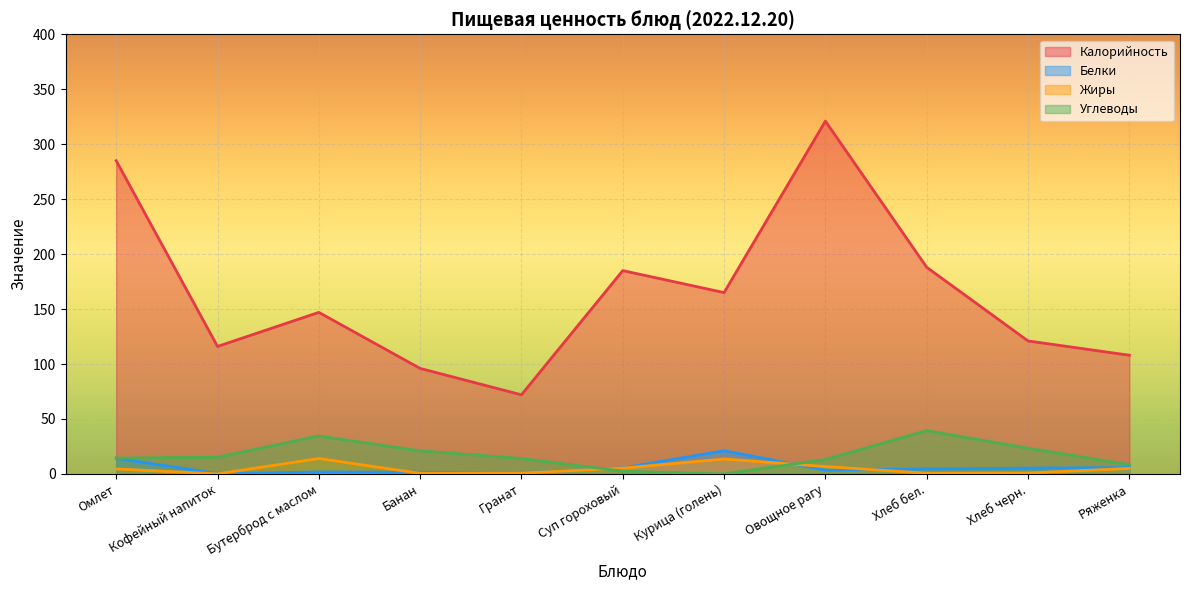

Reading left to right, list all the values displayed in this chart.

Калорийность: Омлет=285.0	Кофейный напиток=116.0	Бутерброд с маслом=147.0	Банан=96.0	Гранат=72.0	Суп гороховый=185.0	Курица (голень)=165.0	Овощное рагу=321.0	Хлеб бел.=188.0	Хлеб черн.=121.0	Ряженка=108.0
Белки: Омлет=14.3	Кофейный напиток=0.3	Бутерброд с маслом=1.8	Банан=1.5	Гранат=0.7	Суп гороховый=5.5	Курица (голень)=21.1	Овощное рагу=3.4	Хлеб бел.=4.6	Хлеб черн.=5.3	Ряженка=5.8
Жиры: Омлет=4.5	Кофейный напиток=0.1	Бутерброд с маслом=14.0	Банан=0.5	Гранат=0.7	Суп гороховый=5.3	Курица (голень)=13.6	Овощное рагу=6.7	Хлеб бел.=0.6	Хлеб черн.=0.8	Ряженка=5.0
Углеводы: Омлет=14.4	Кофейный напиток=15.2	Бутерброд с маслом=34.5	Банан=21.0	Гранат=14.0	Суп гороховый=2.5	Курица (голень)=0.0	Овощное рагу=13.1	Хлеб бел.=39.4	Хлеб черн.=23.4	Ряженка=8.4